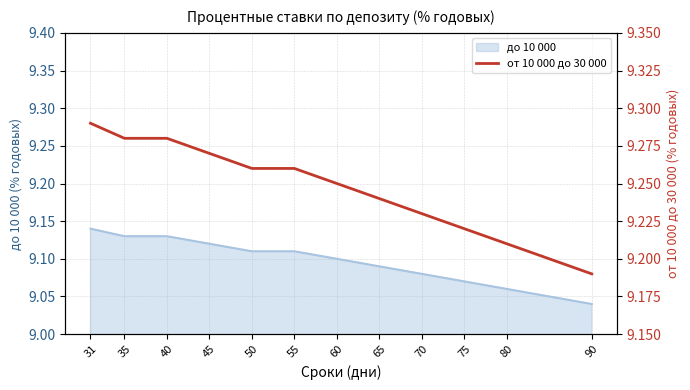

Does the chart display data point markers on the line(s)?

No